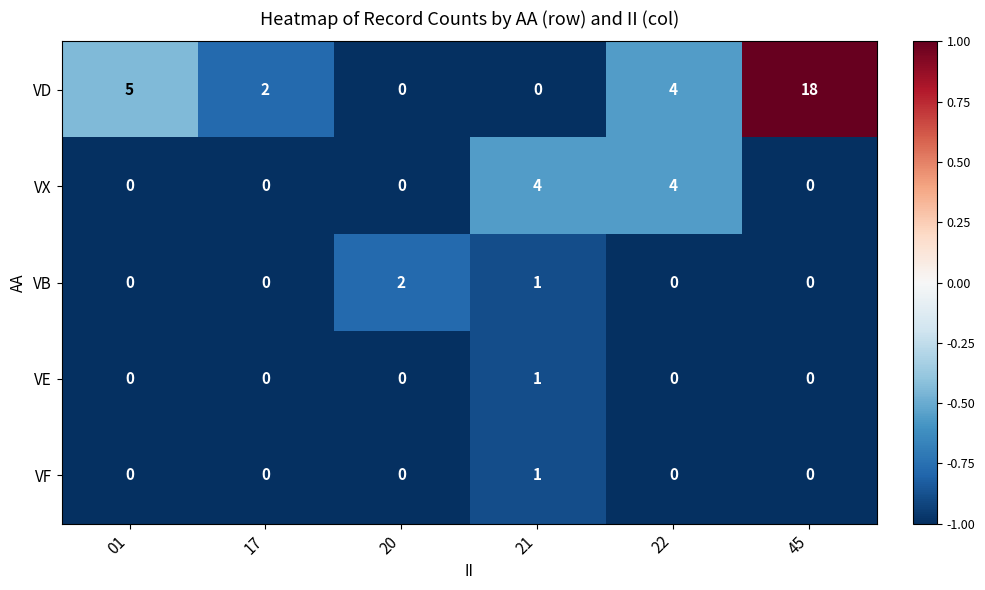

How many data points does each series have?

6